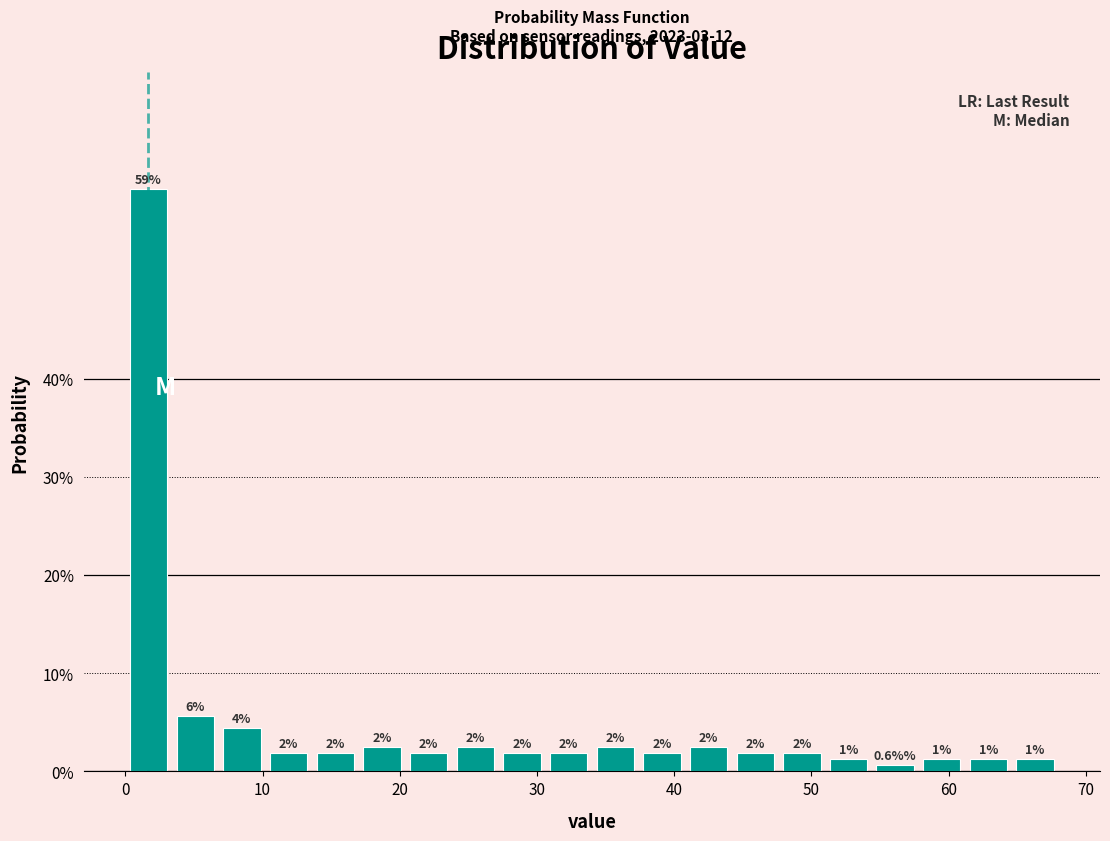

Read against the x-axis, roughly where is the centre of the tallest bar?

2